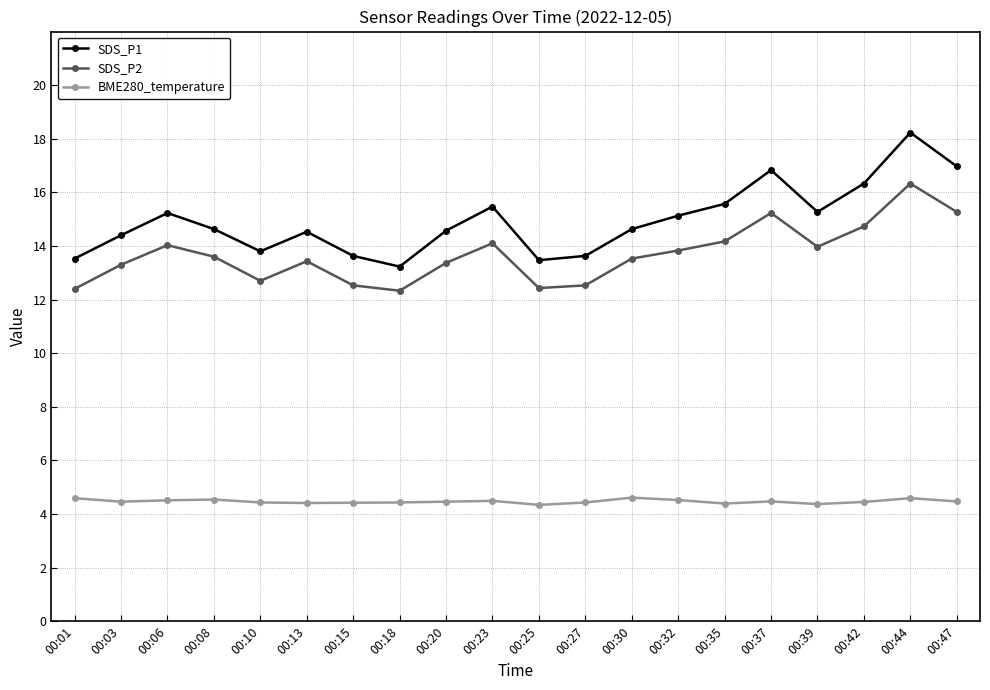

What is the value of the BME280_temperature point at the 3rd from the left?

4.5